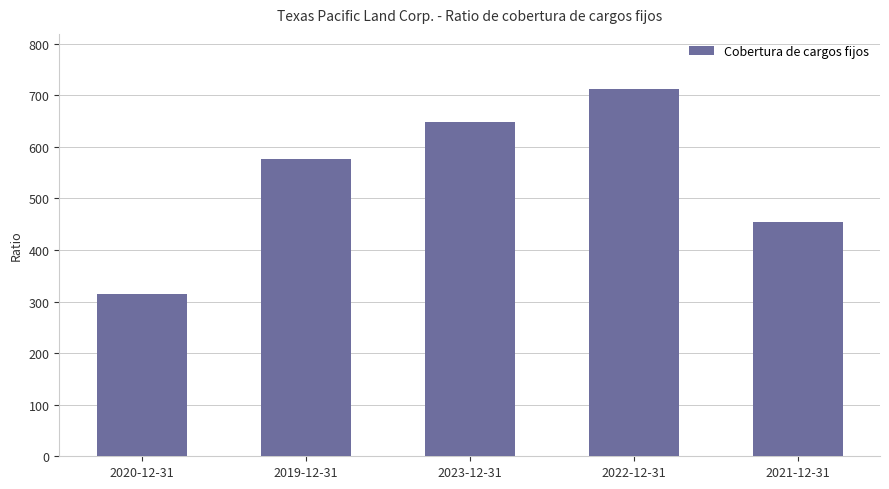

How many values exceed 575?

3